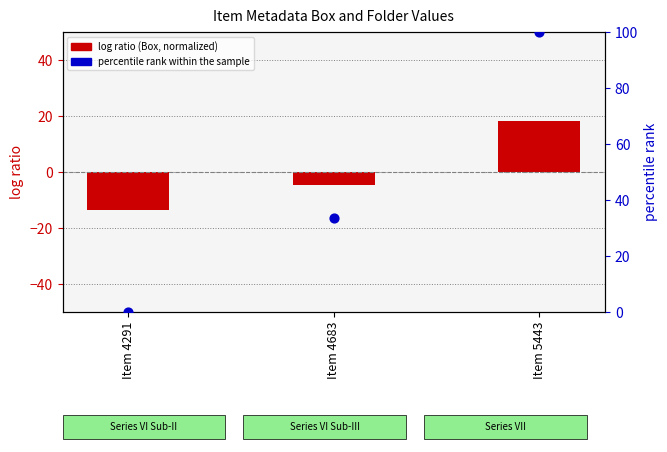

Which series reaches the minimum Y coordinate?

log ratio (Box, normalized)